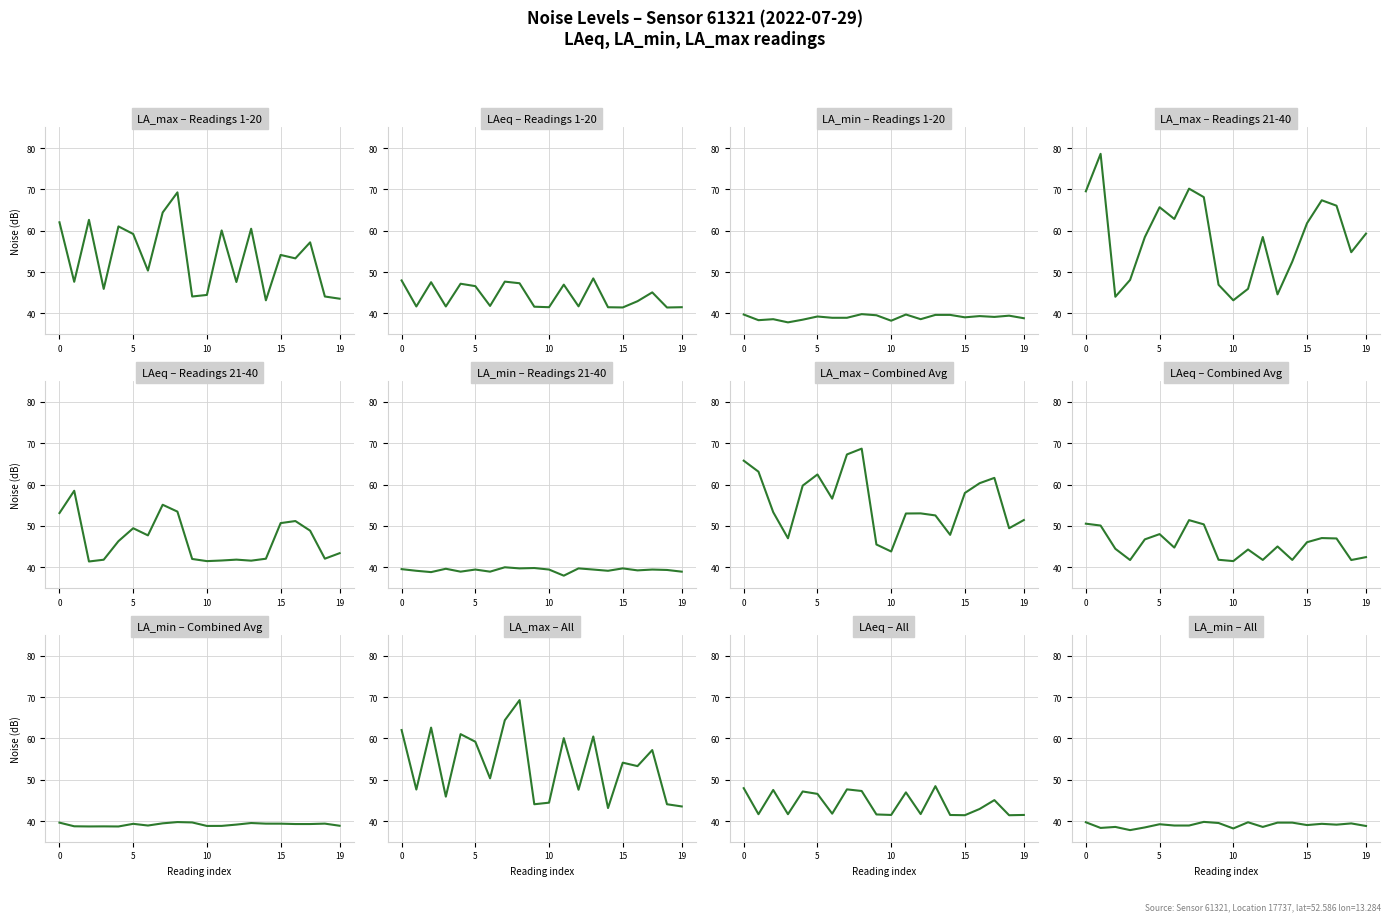

What is the smallest value displayed?

37.8